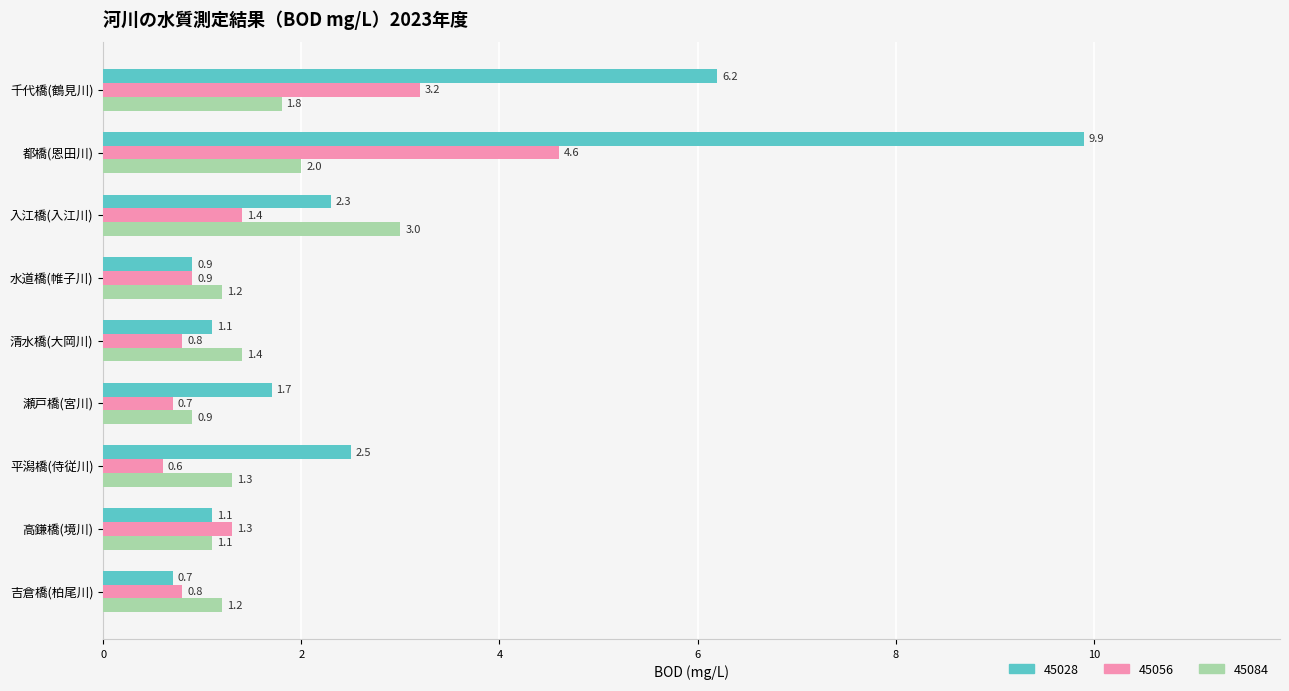

Which series has the widest spread of values?

45028